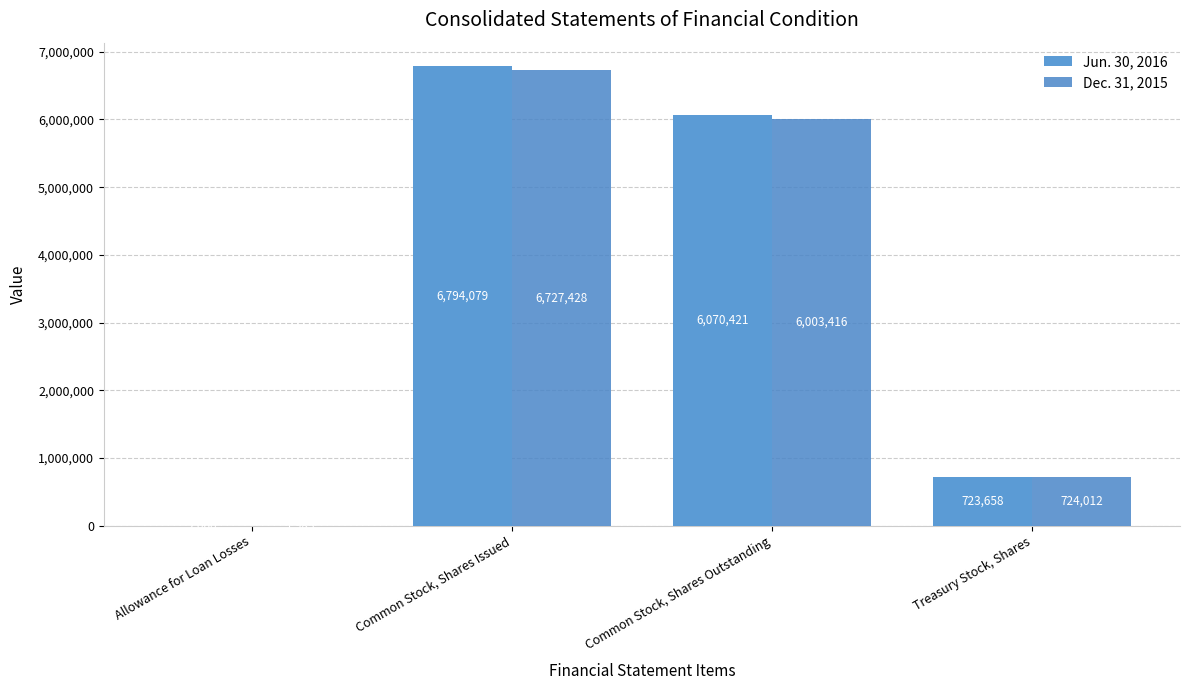

How many distinct data groups are displayed?

2